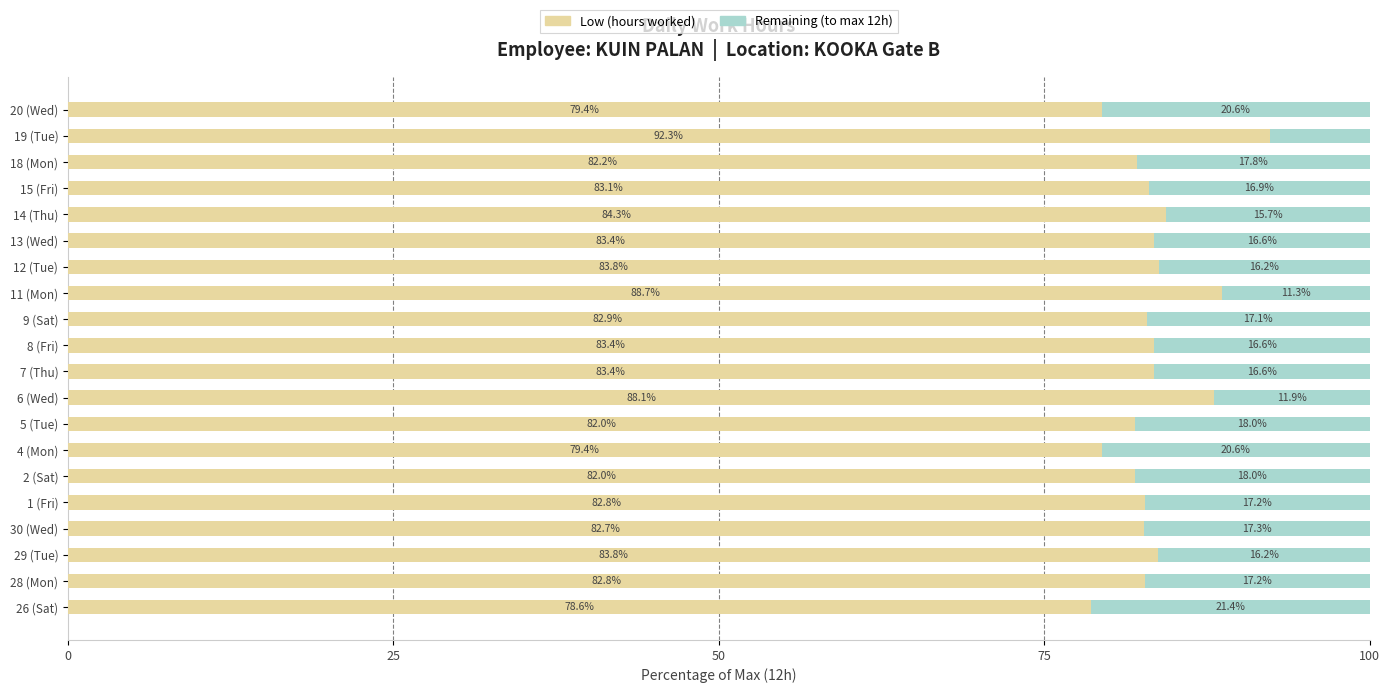

True or false: Low (hours worked) has a value of 139.8 at 29 (Tue).

False